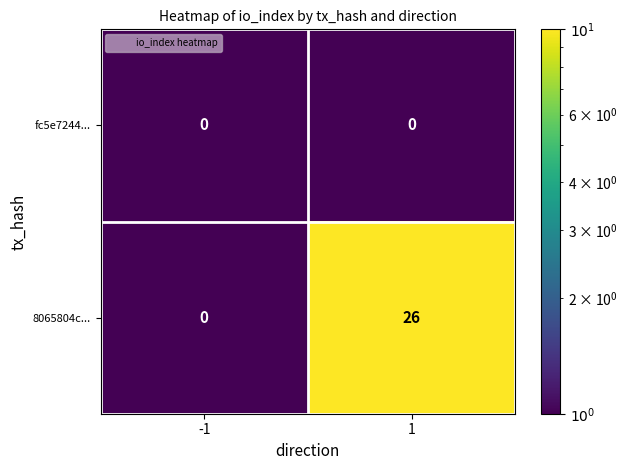

Is it true that fc5e7244... equals 0 at -1?

True